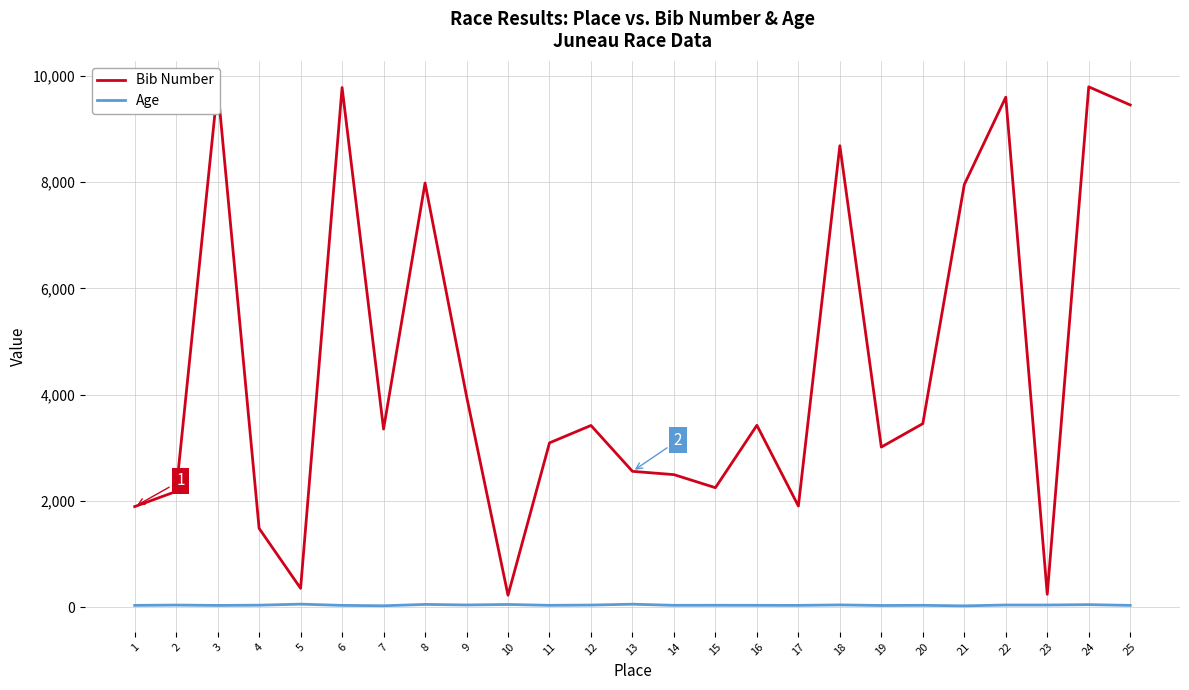

Is the value of Age at 9 greater than the value of Bib Number at 22?

No